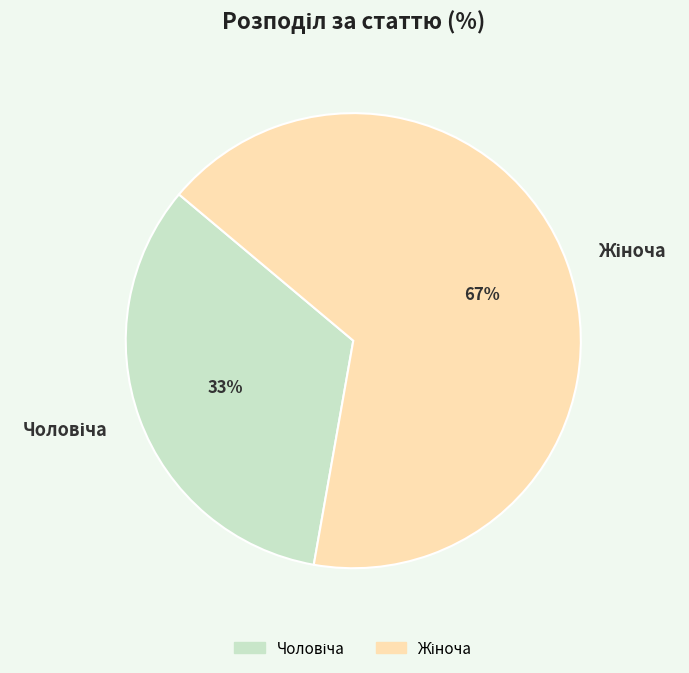

To the nearest percent, what is the average slice percentage?

50%